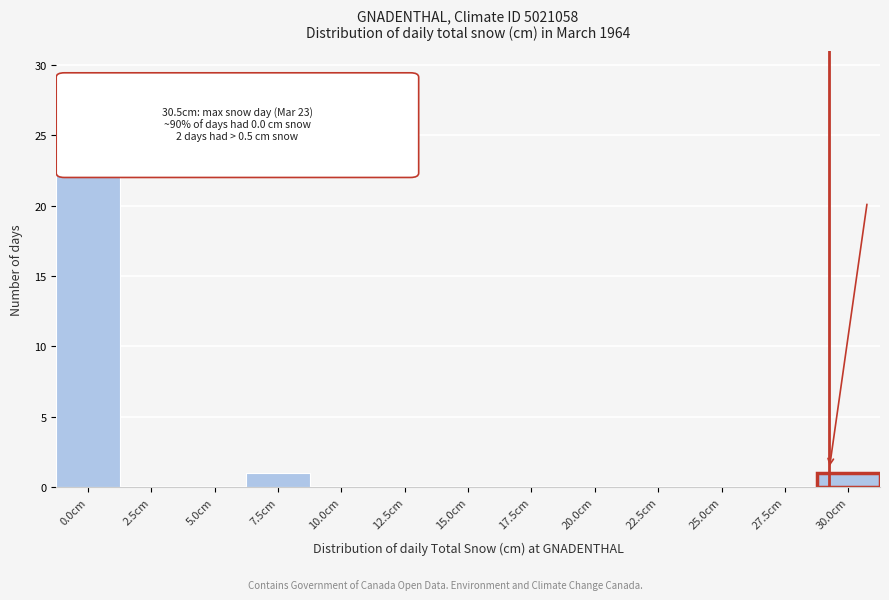

Reading right to left, extract all data points from this chart.

30.0cm=1	27.5cm=0	25.0cm=0	22.5cm=0	20.0cm=0	17.5cm=0	15.0cm=0	12.5cm=0	10.0cm=0	7.5cm=1	5.0cm=0	2.5cm=0	0.0cm=29